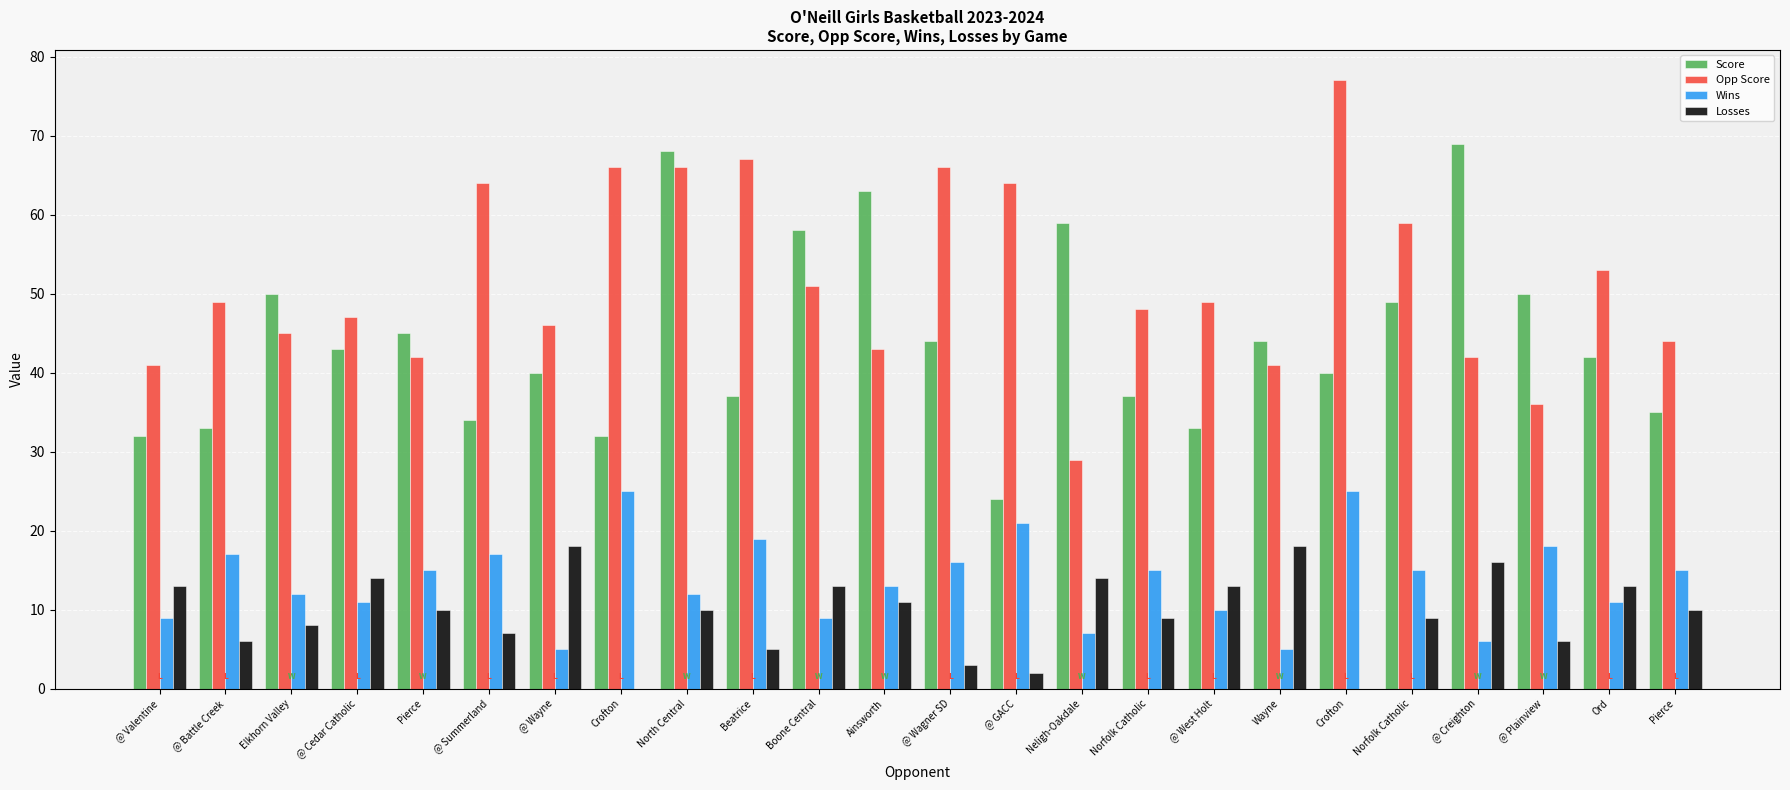

How many data points does each series have?

24